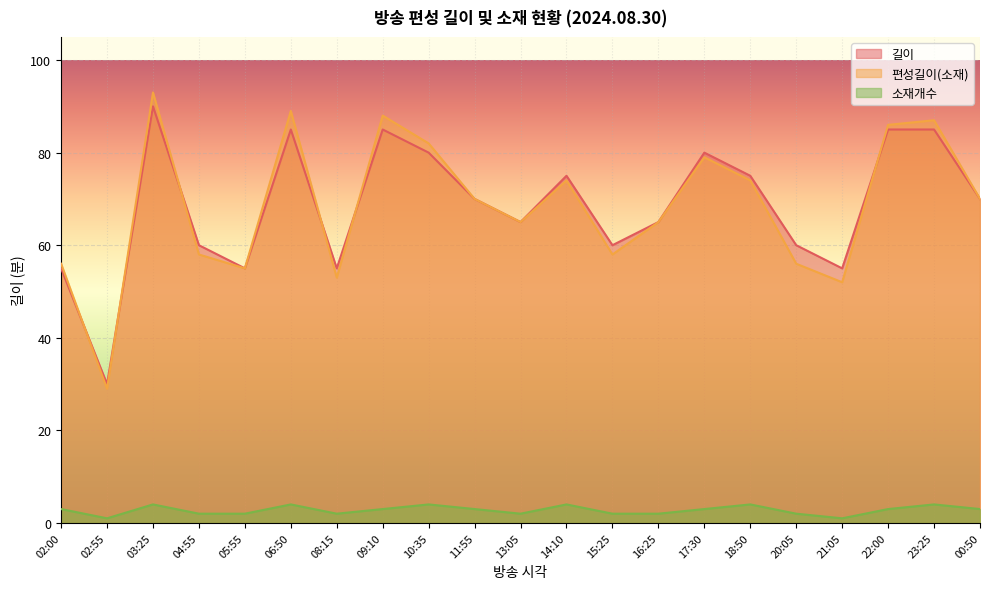

What is the value of the 편성길이(소재) point at the 21st from the left?

70